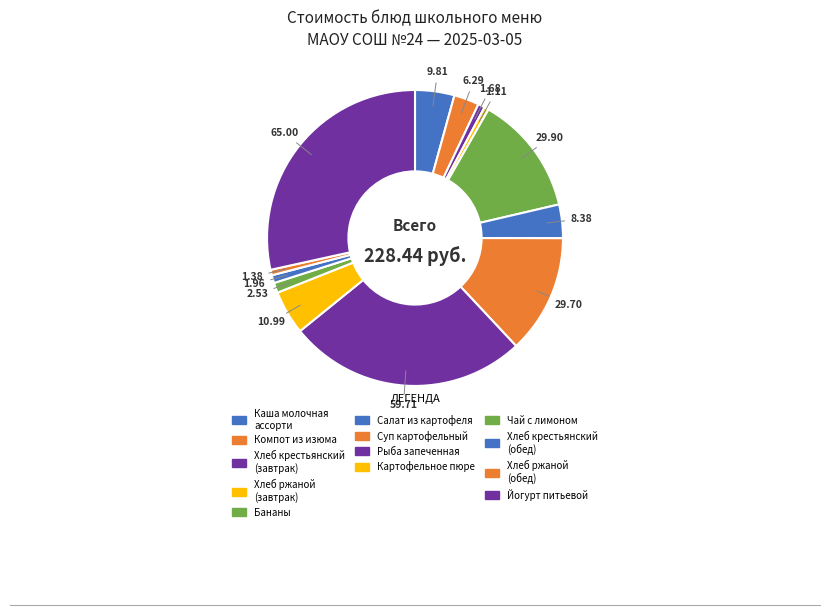

Combined, do Салат из картофеля and Йогурт питьевой account for over 50%?

No